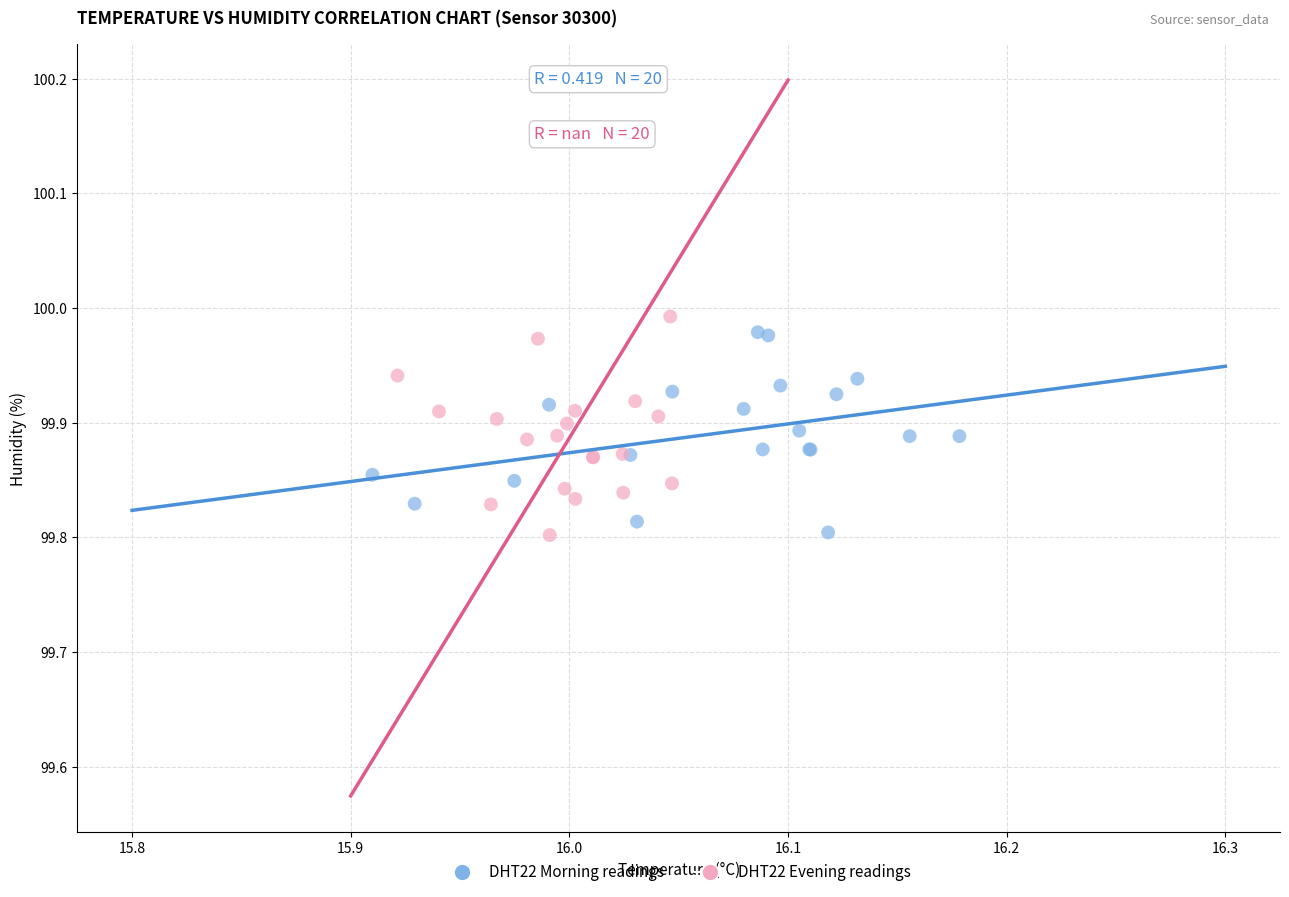

What are all the series names shown in the legend?

DHT22 Morning readings, DHT22 Evening readings